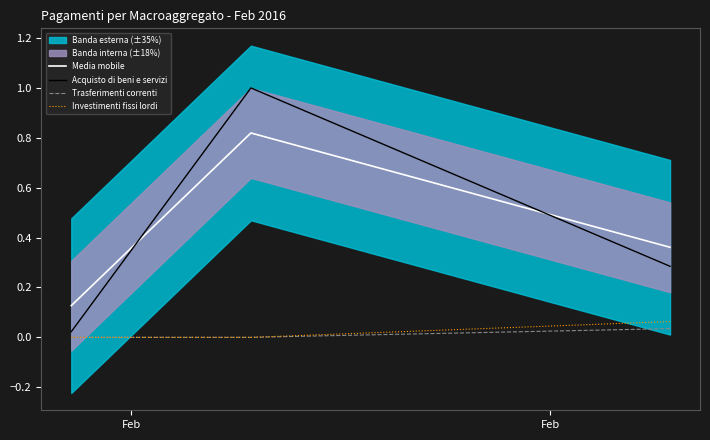

At which label does Trasferimenti correnti reach its minimum?

Feb